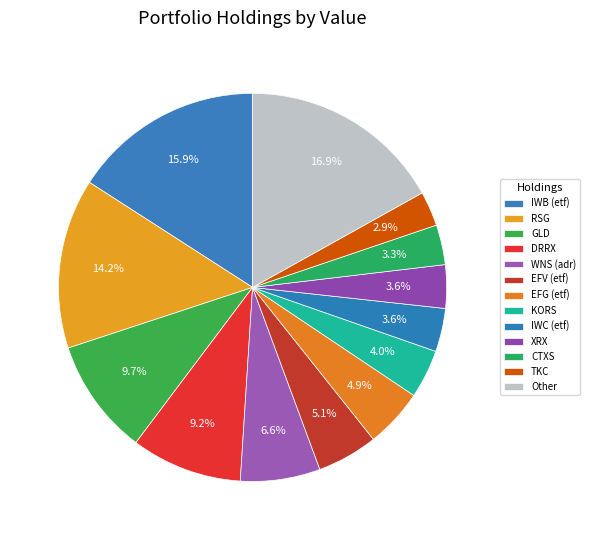

True or false: IWC (etf) accounts for 4% of the total.

True